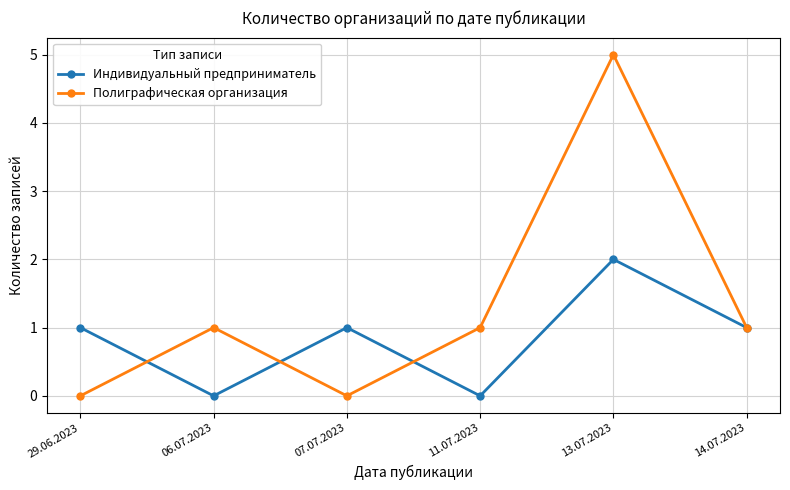

Reading left to right, what are all the values shown in this chart?

Индивидуальный предприниматель: 29.06.2023=1	06.07.2023=0	07.07.2023=1	11.07.2023=0	13.07.2023=2	14.07.2023=1
Полиграфическая организация: 29.06.2023=0	06.07.2023=1	07.07.2023=0	11.07.2023=1	13.07.2023=5	14.07.2023=1